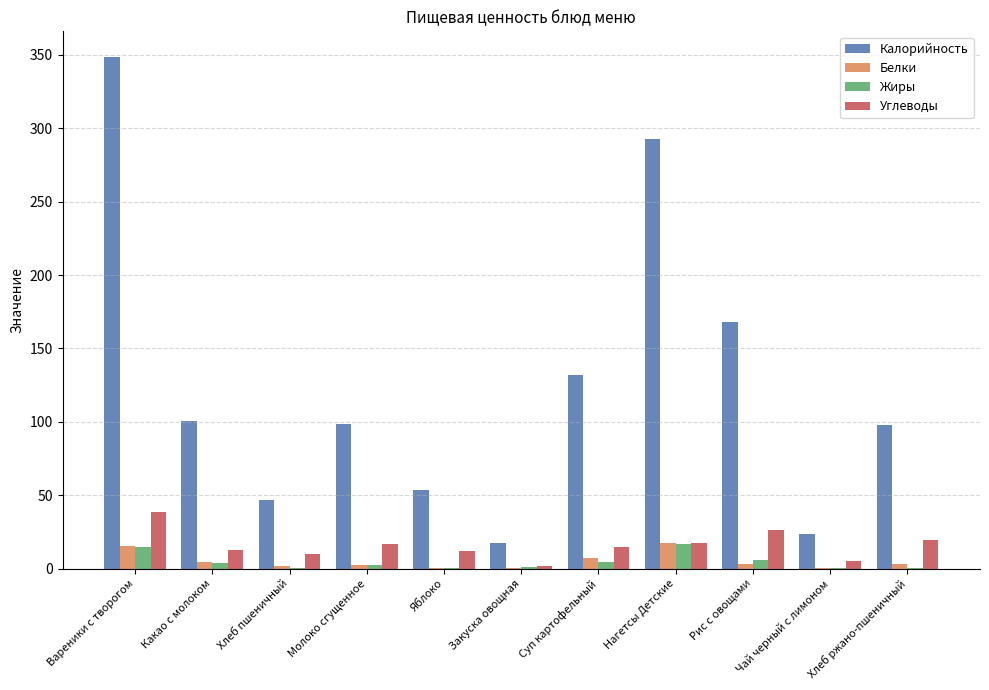

At which label does Калорийность reach its peak?

Вареники с творогом